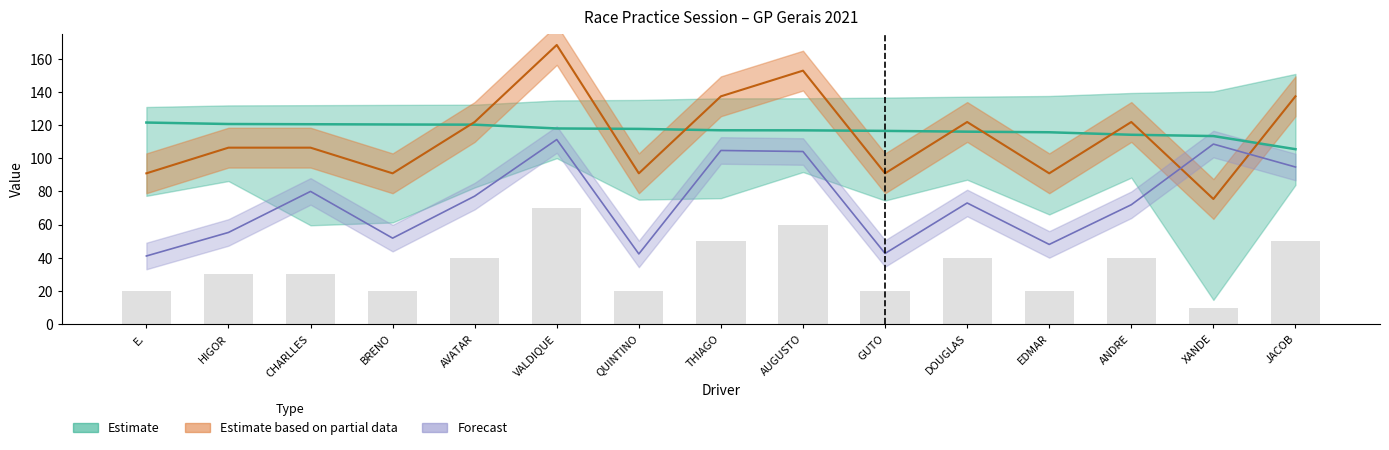

Rank the categories by value from highest to lowest.

VALDIQUE, AUGUSTO, THIAGO, JACOB, AVATAR, DOUGLAS, ANDRE, HIGOR, CHARLLES, E., BRENO, QUINTINO, GUTO, EDMAR, XANDE